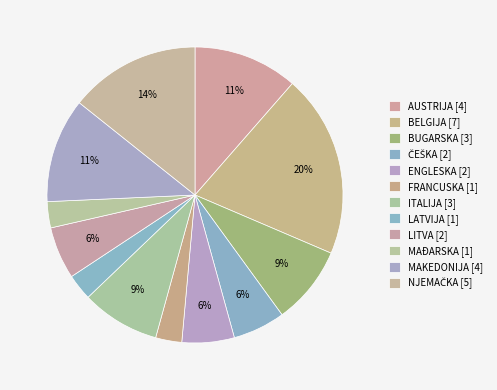

Between ITALIJA and NJEMAČKA, which is larger?

NJEMAČKA